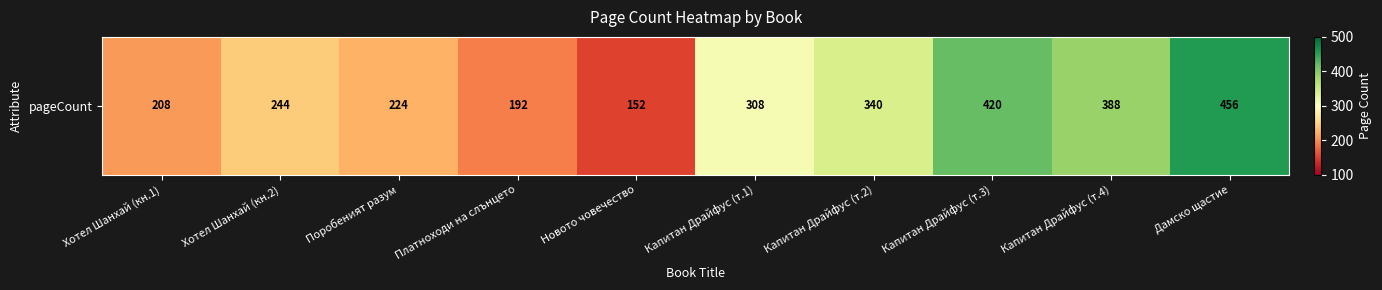

What is the difference between the values at Капитан Драйфус (т.3) and Поробеният разум?

196